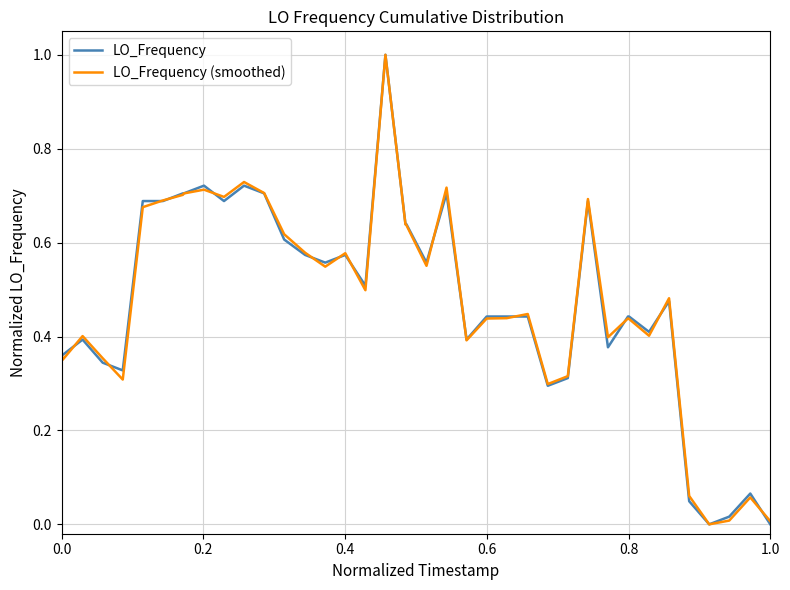

What is the highest value of the LO_Frequency series?

1.0